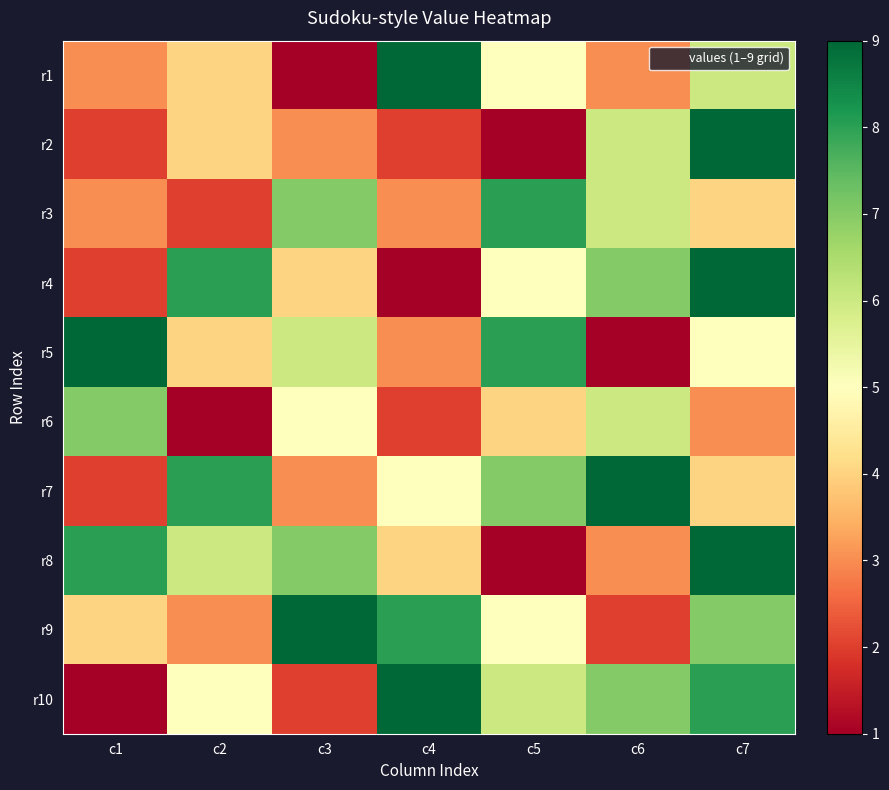

What is the minimum value shown in the chart?

1